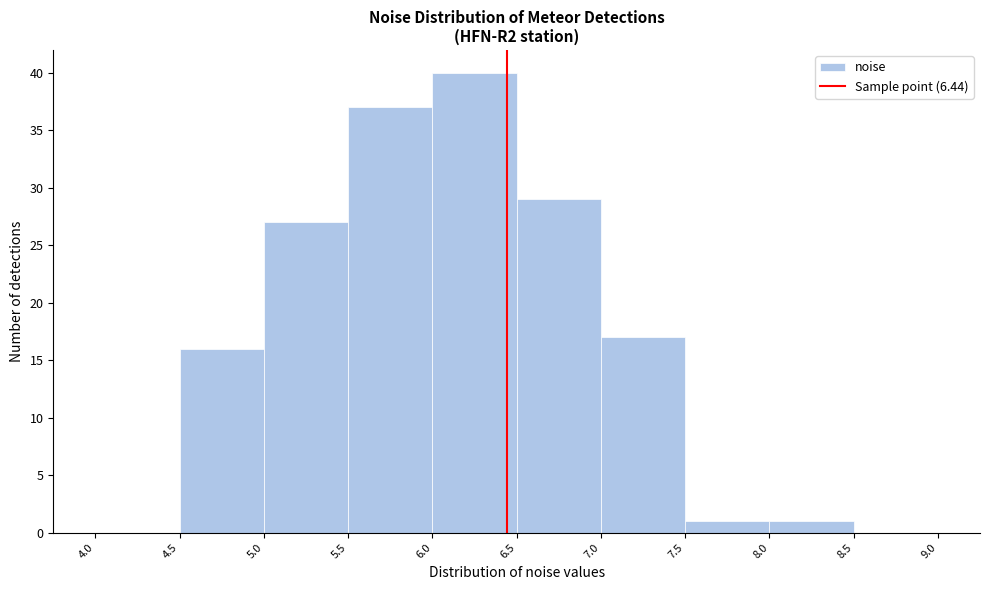

What is the height of the bar covering 5.5 to 6.0 on the x-axis? The values are not printed on the chart, so give them approximately, as read against the axis.

37